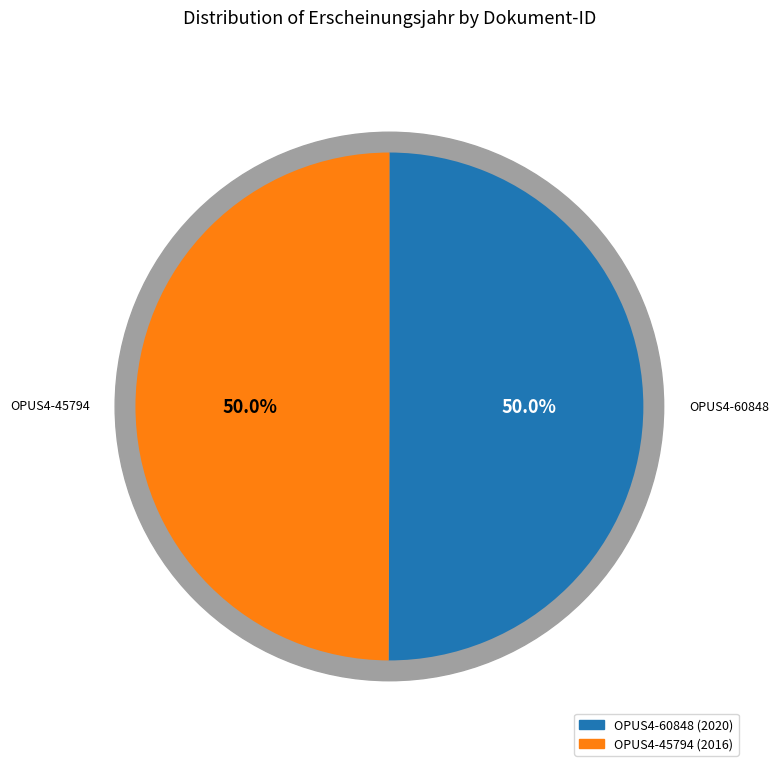

What percentage is NOT represented by OPUS4-45794?

50.0%